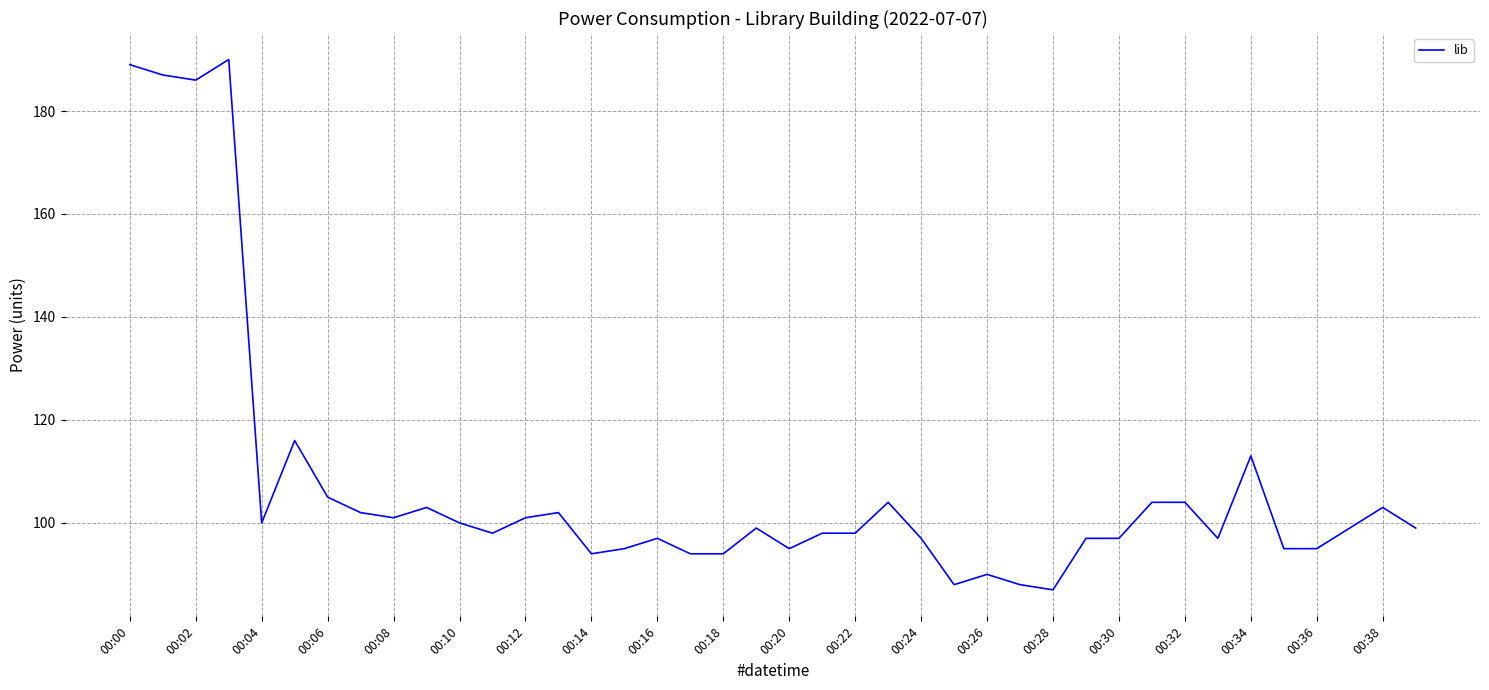

What is the difference between the maximum and minimum values?

103